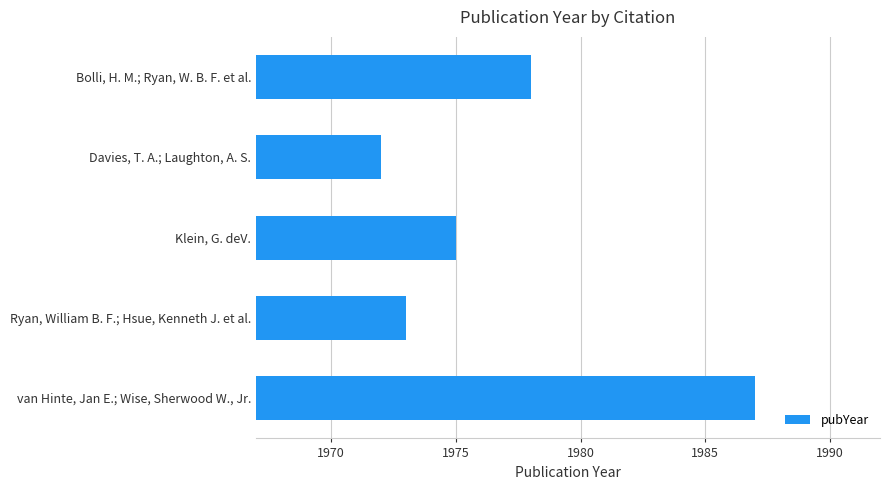

Reading top to bottom, list all the values displayed in this chart.

1978	1972	1975	1973	1987